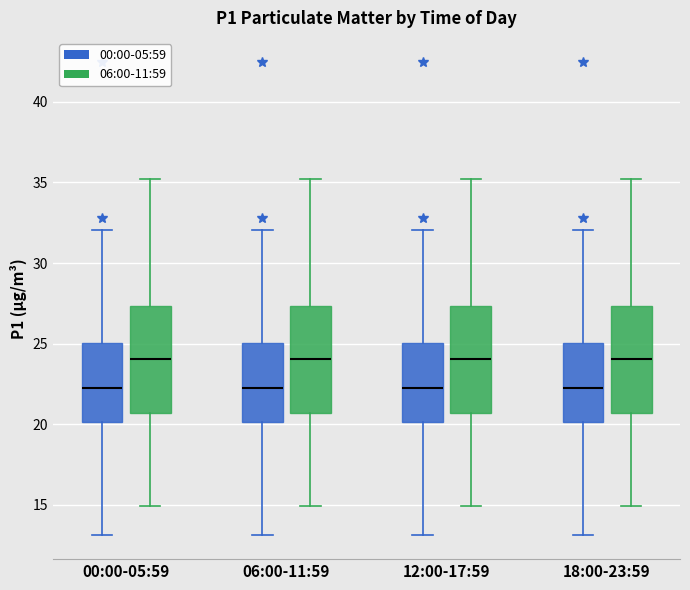

Where is the upper edge of the box for 06:00-11:59 (00:00-05:59) on the y-axis? The values are not printed on the chart, so give them approximately, as read against the axis.

25.0